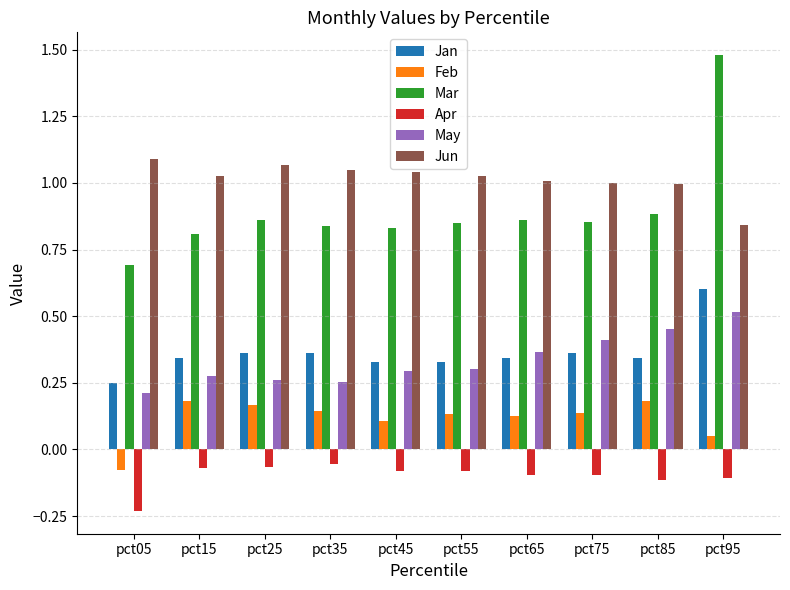

The value of Jan at pct35 is 0.4. True or false?

True